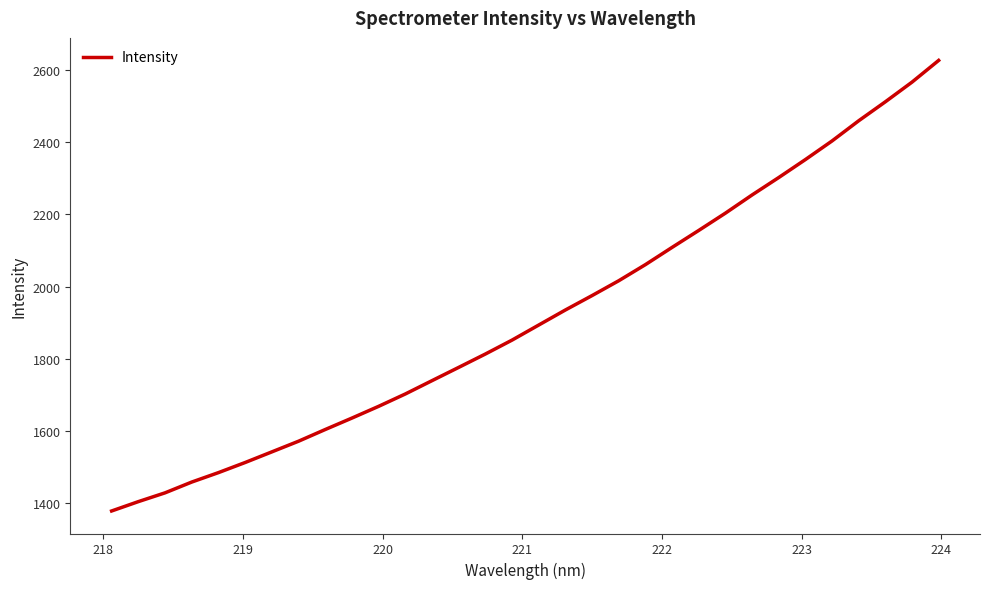

What is the smallest value displayed?

1377.6